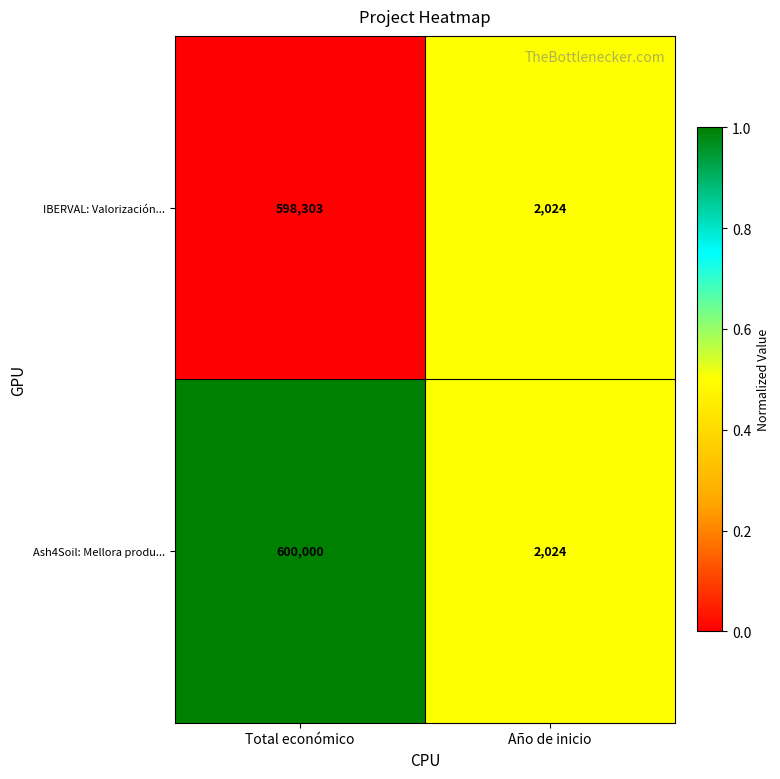

Reading left to right, extract all data points from this chart.

IBERVAL: Valorización...: 598303	2024
Ash4Soil: Mellora produ...: 600000	2024